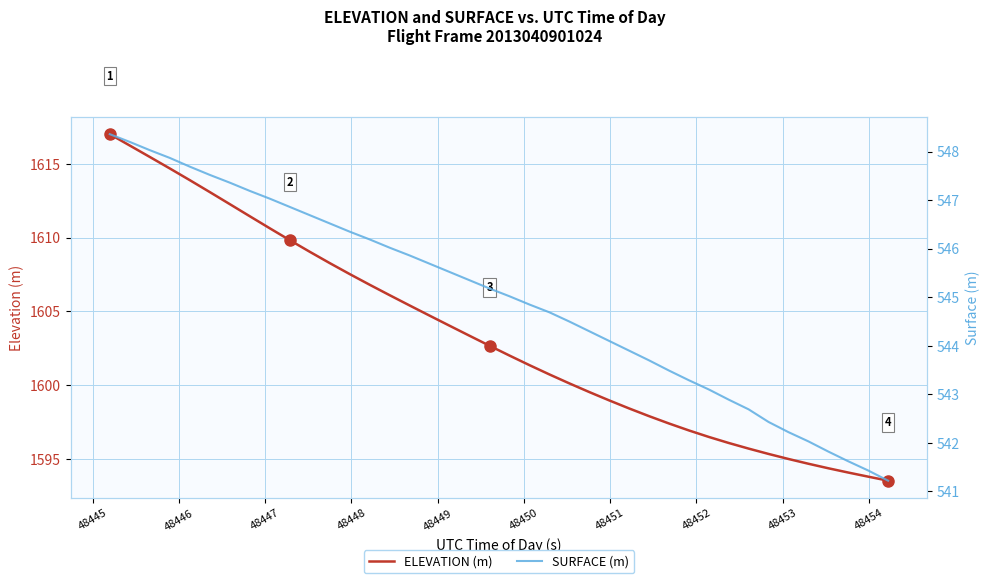

What is the highest value of the ELEVATION (m) series?

1617.0